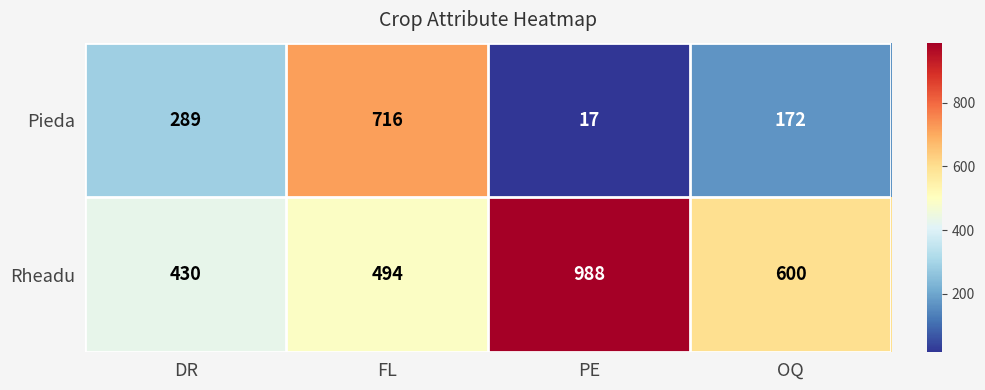

Reading right to left, transcribe all the data shown in this chart.

Pieda: OQ=172	PE=17	FL=716	DR=289
Rheadu: OQ=600	PE=988	FL=494	DR=430